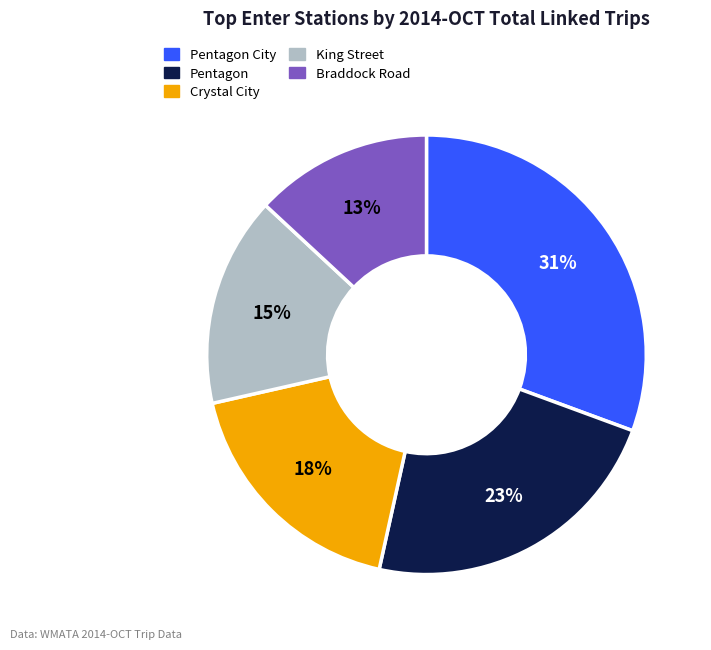

To the nearest percent, what is the difference between the largest and smallest slice percentages?

18%